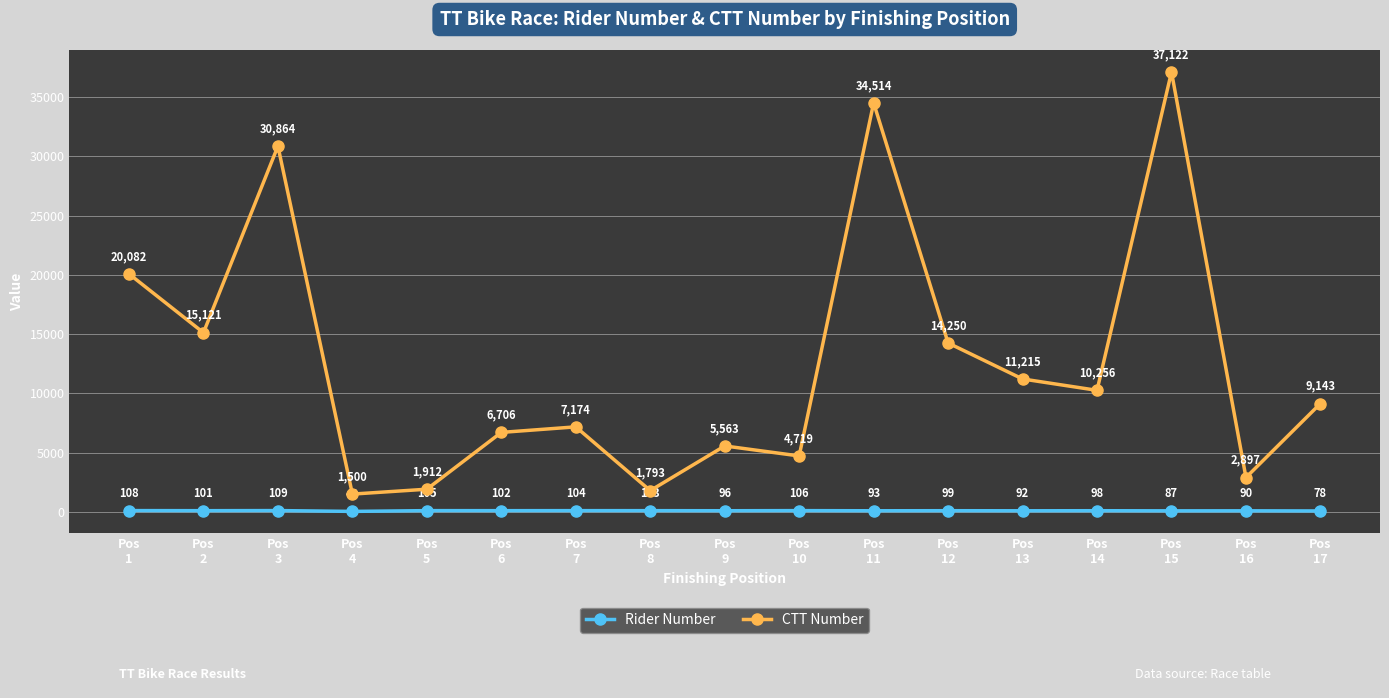

At which label does CTT Number first exceed 9143?

Pos
1